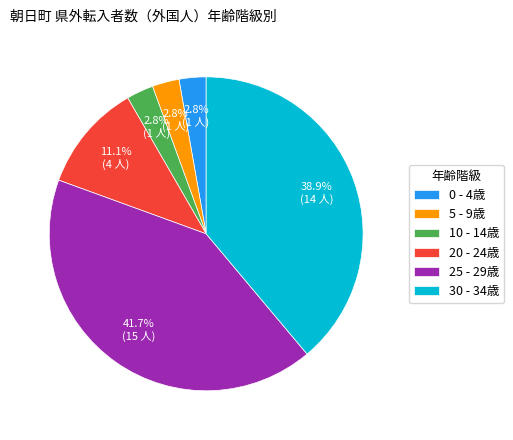

How many segments does this pie chart have?

6